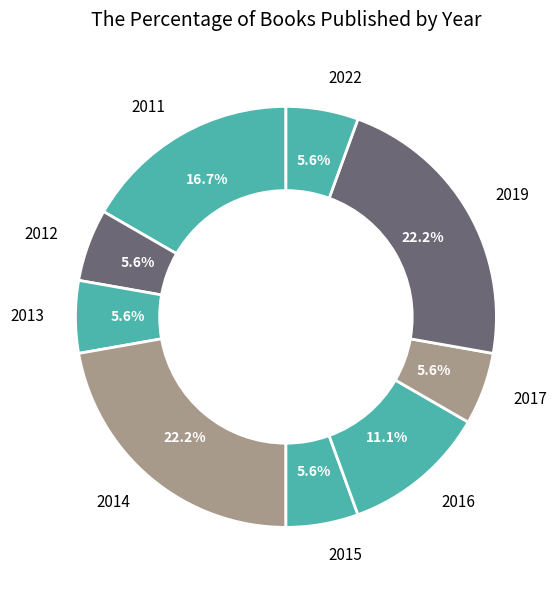

To the nearest percent, what is the combined percentage of 2019 and 2016?

33%